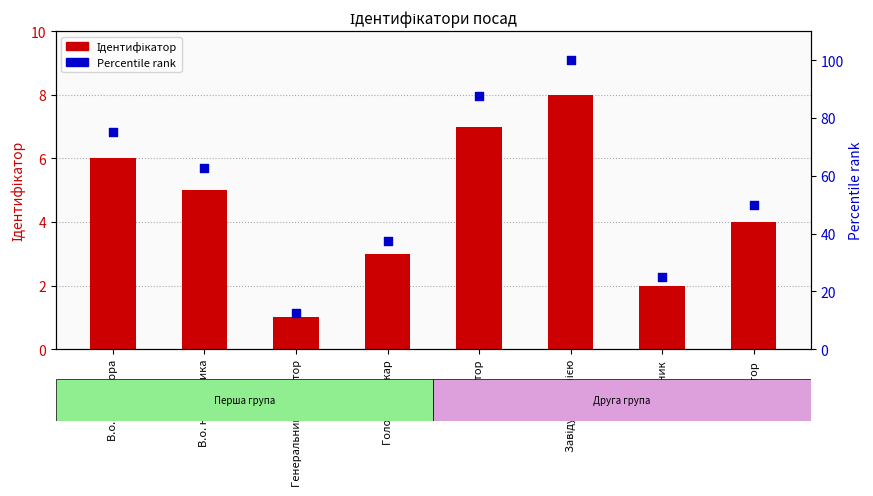

What are all the series names shown in the legend?

Ідентифікатор, Percentile rank